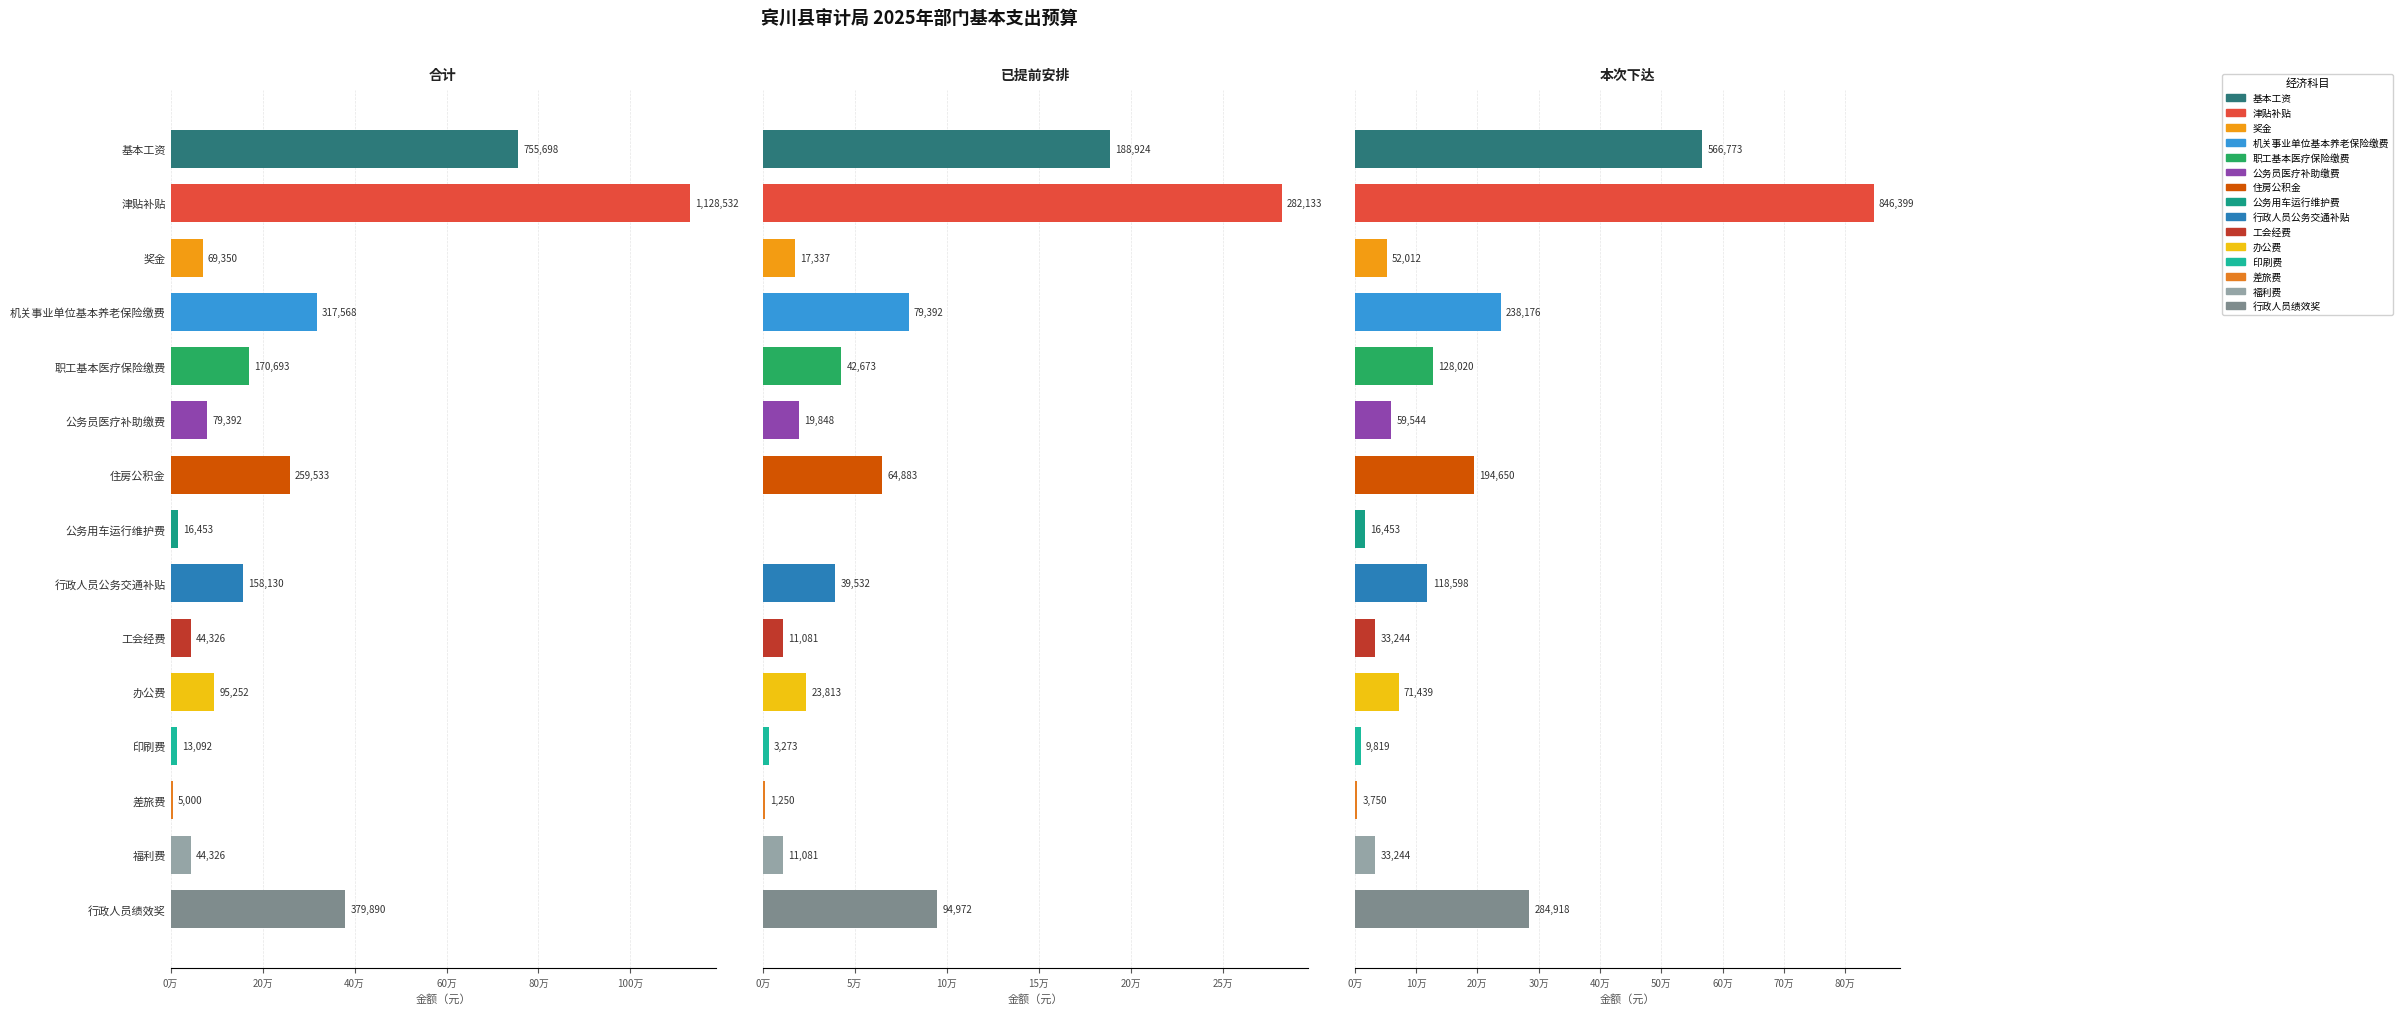

What is the value of the 本次下达 bar at the 12th from the left?

9818.7